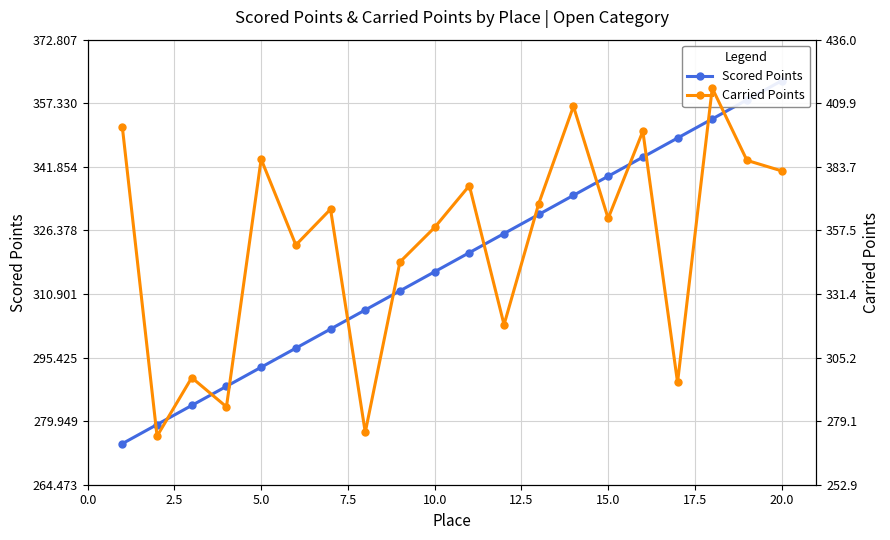

Is it true that Carried Points equals 435.6 at 5.0?

False